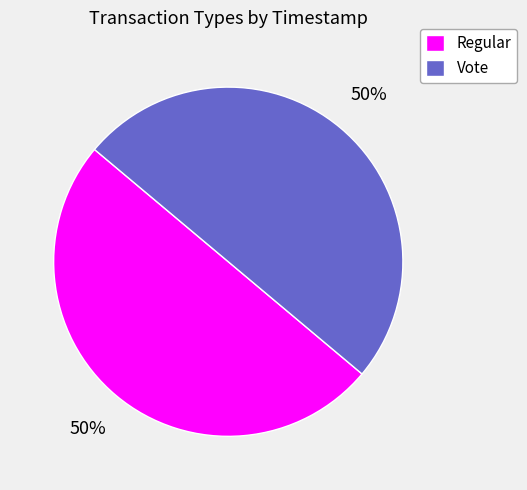

To the nearest percent, what is the combined percentage of Vote and Regular?

100%